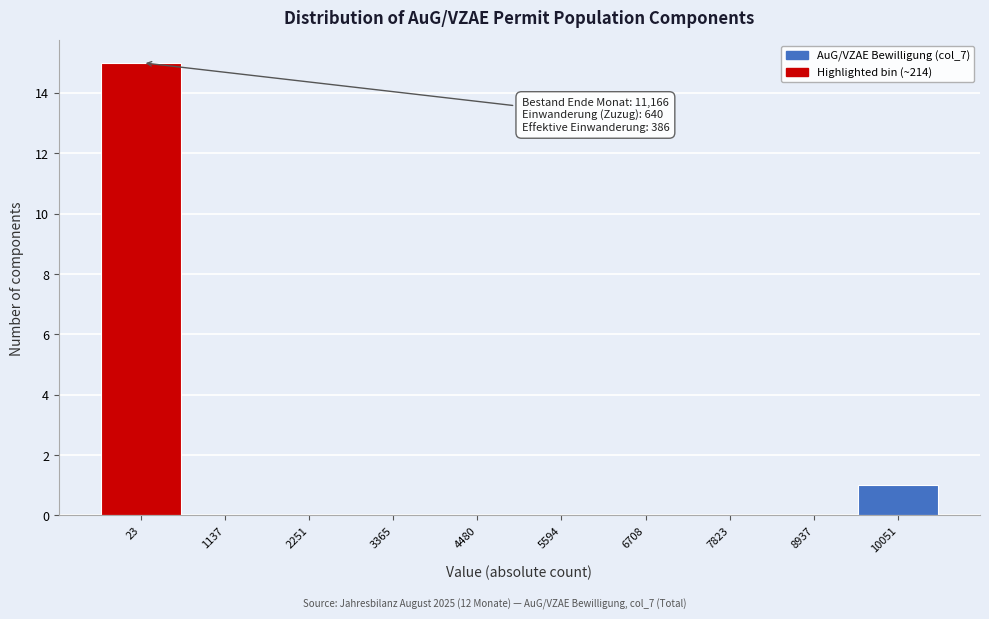

Reading left to right, transcribe all the data shown in this chart.

23=15	1137=0	2251=0	3365=0	4480=0	5594=0	6708=0	7823=0	8937=0	10051=1